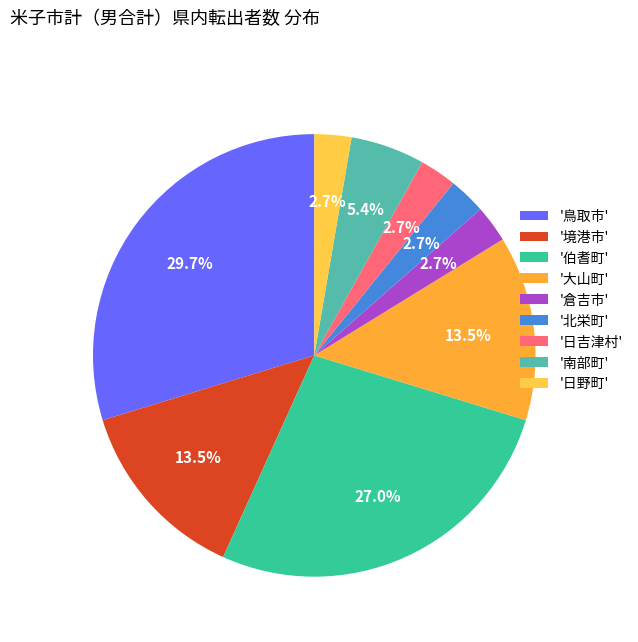

Count the number of slices in the pie.

9